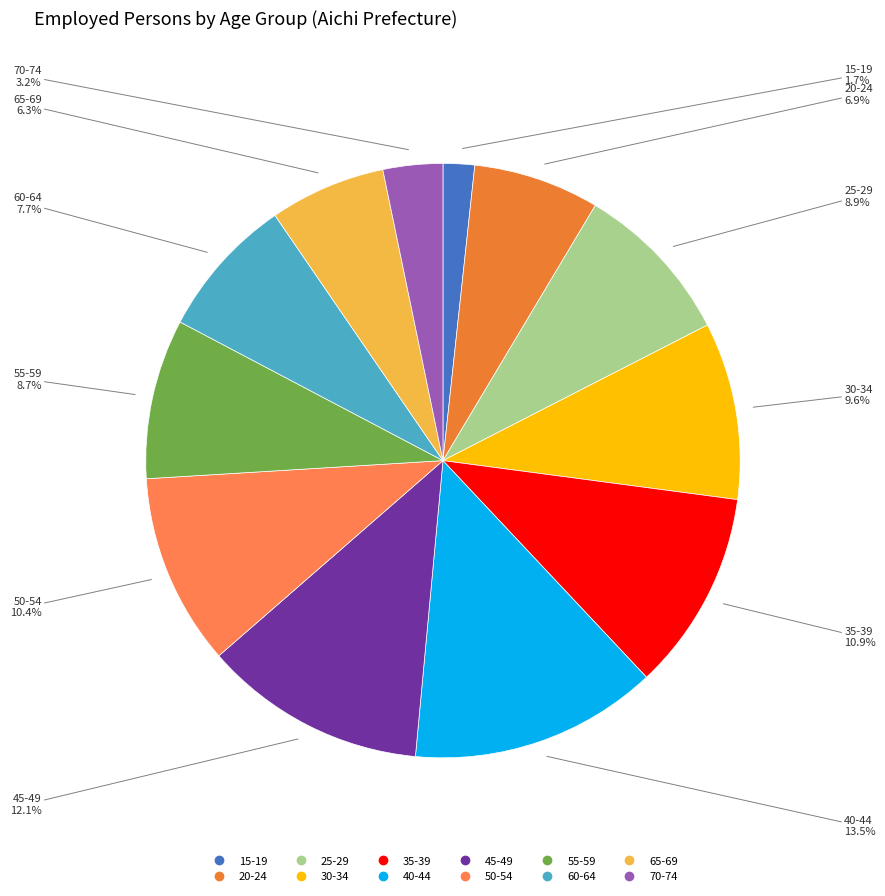

To the nearest percent, what is the average slice percentage?

8%